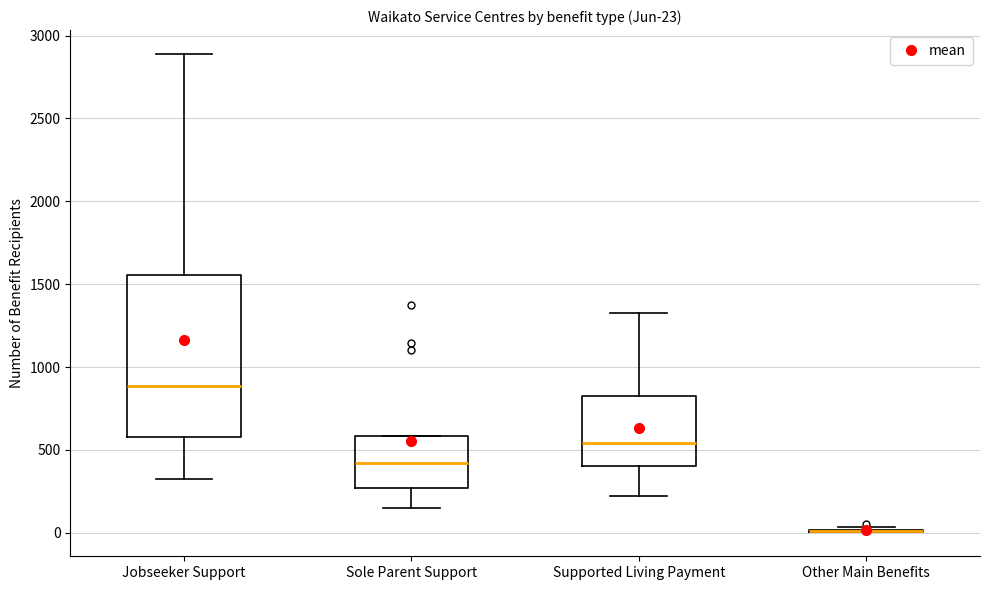

Comparing the boxes themselves (not the whiskers), which one is the tallest?

Jobseeker Support